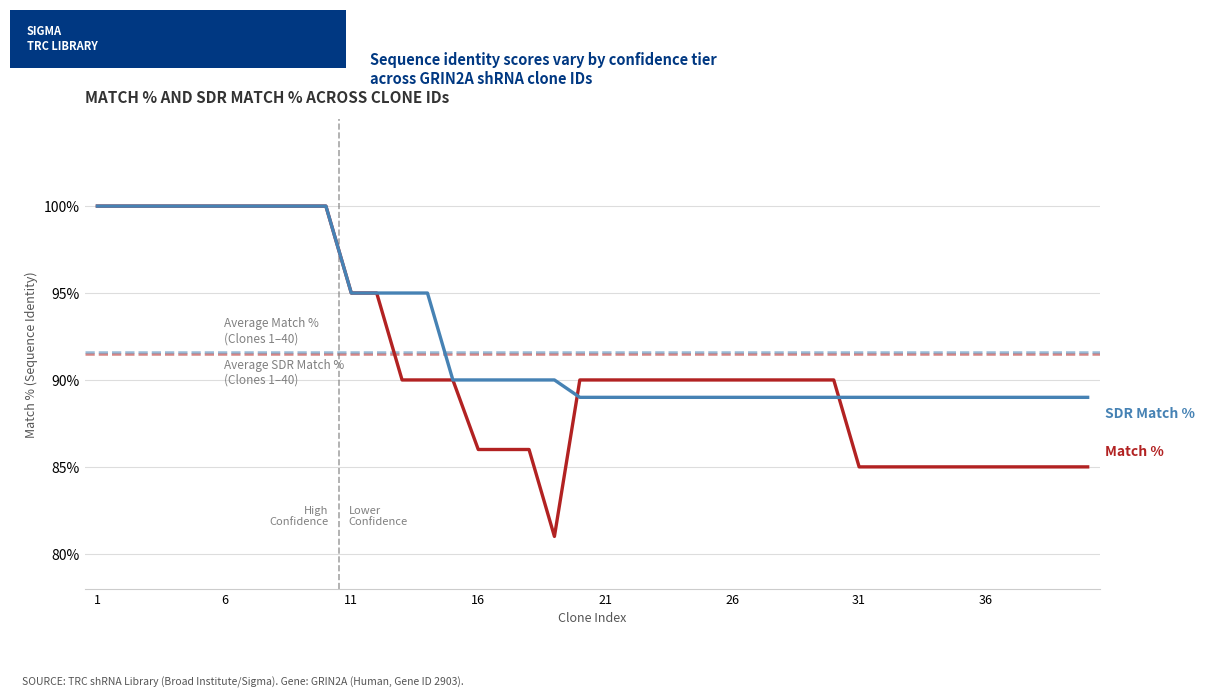

What is the smallest value displayed?

81